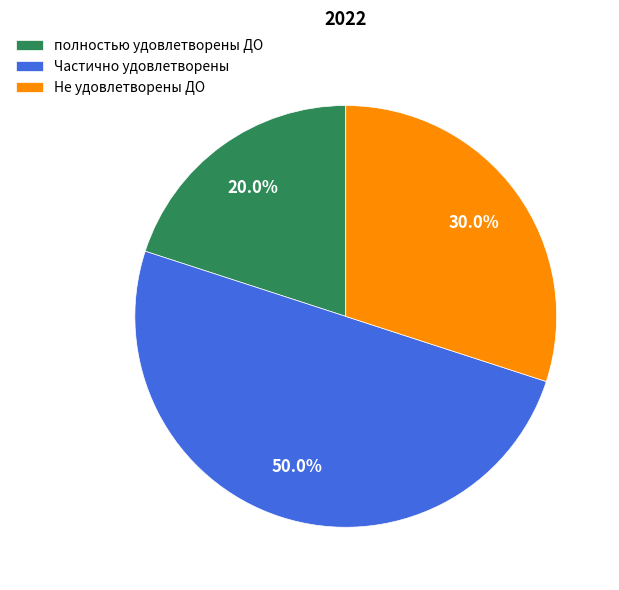

Does полностью удовлетворены ДО account for over 50% of the chart?

No